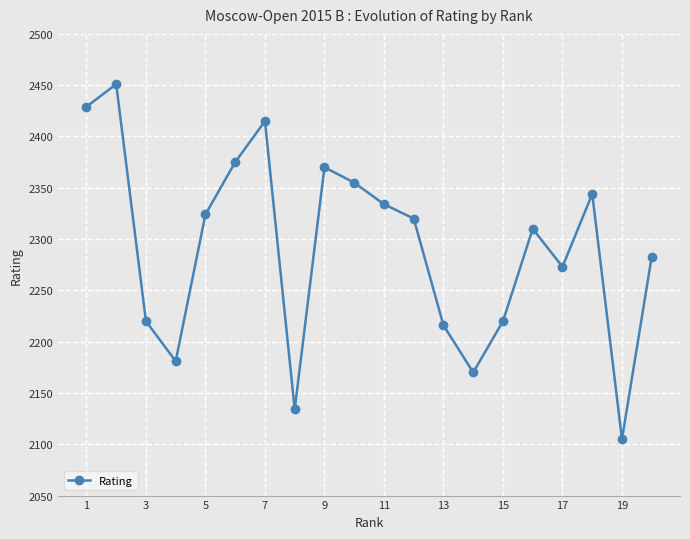

Reading right to left, what are all the values shown in this chart?

2283	2105	2344	2273	2310	2220	2170	2216	2320	2334	2355	2370	2134	2415	2375	2324	2181	2220	2451	2429